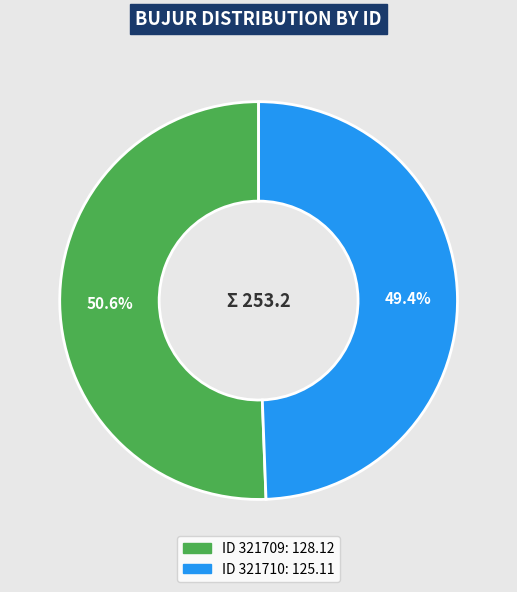

Is there any slice that represents more than half of the pie?

Yes